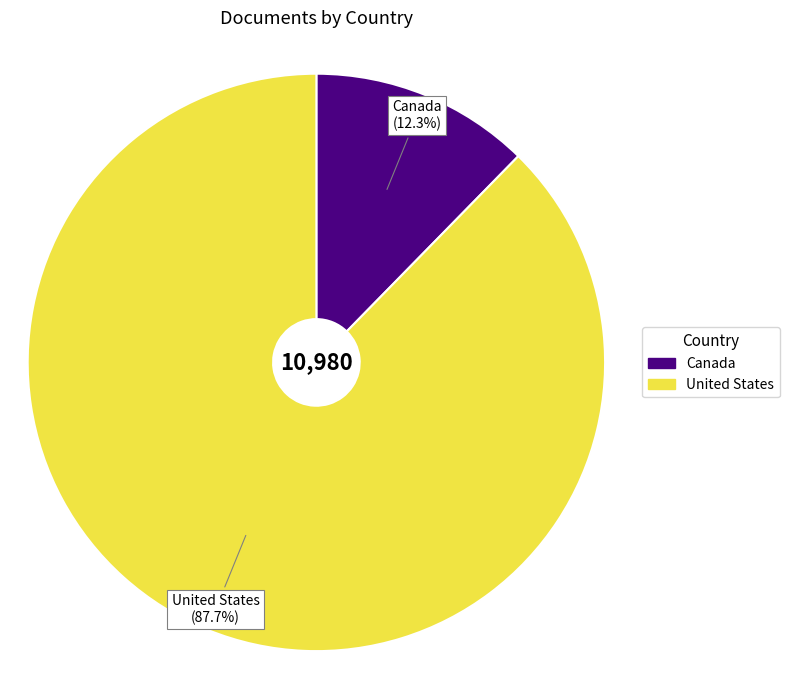

What is the total percentage of United States and Canada?

100.0%